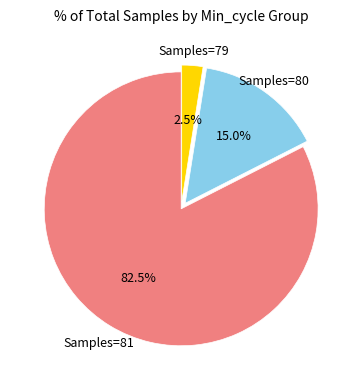

Does any single category account for the majority?

Yes